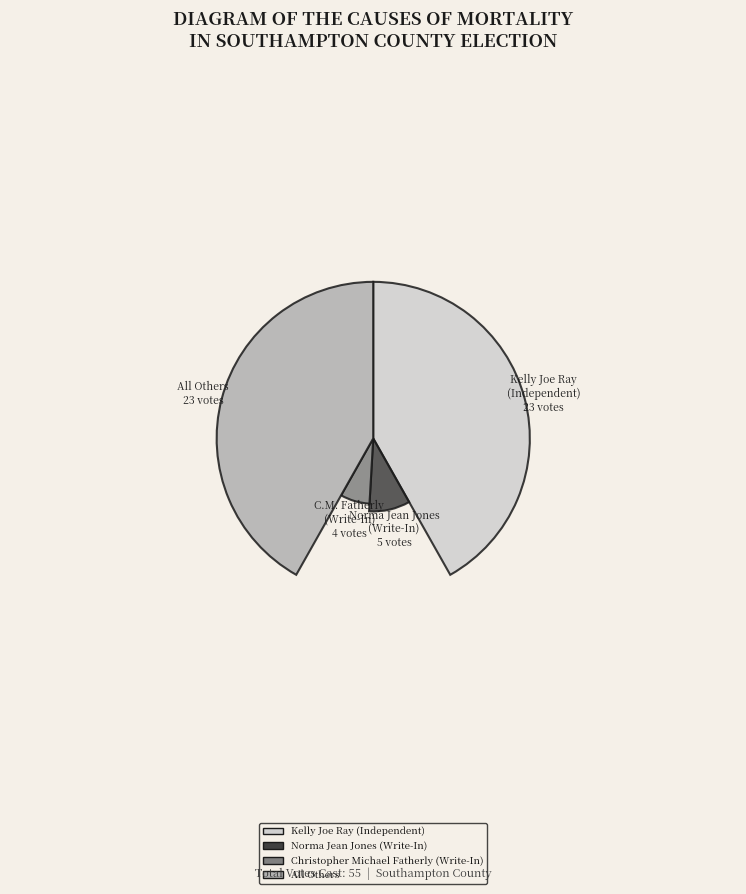

What percentage is the Norma Jean Jones (Write-In) slice, to the nearest percent?

9%